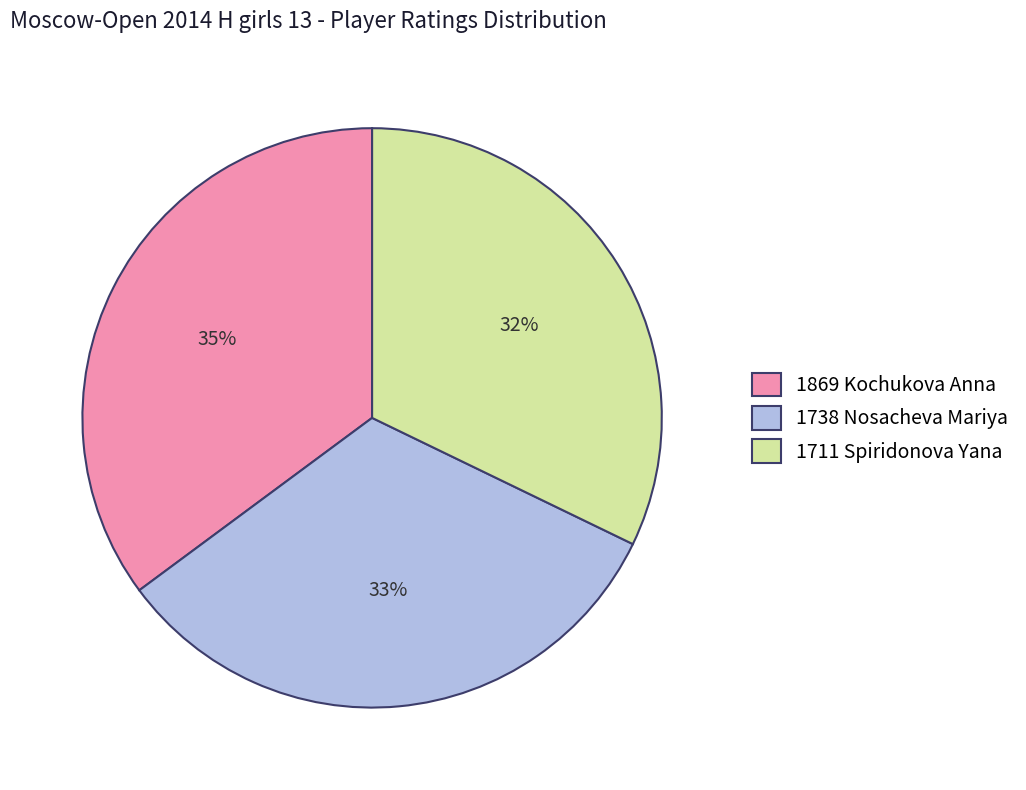

To the nearest percent, what portion does 1738 Nosacheva Mariya represent?

33%